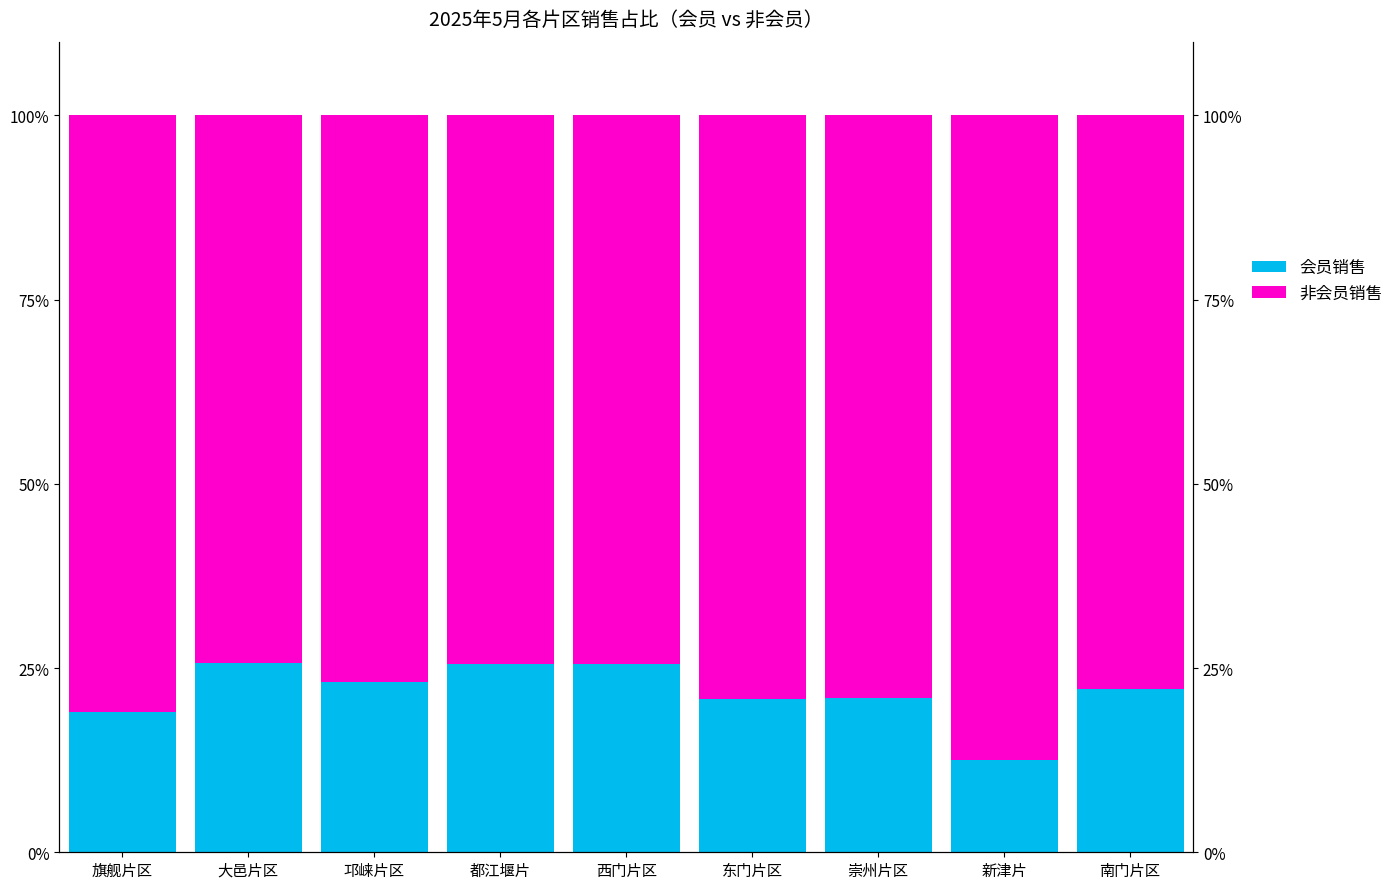

What is the average value of the 非会员销售 series?

78.3